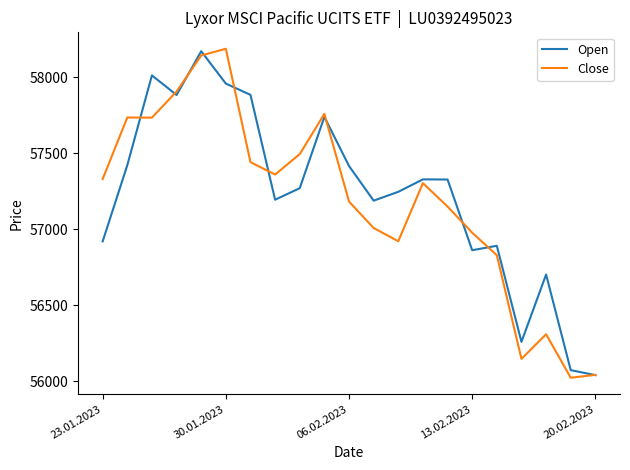

What is the difference between the second highest and minimum values in the Open series?

1972